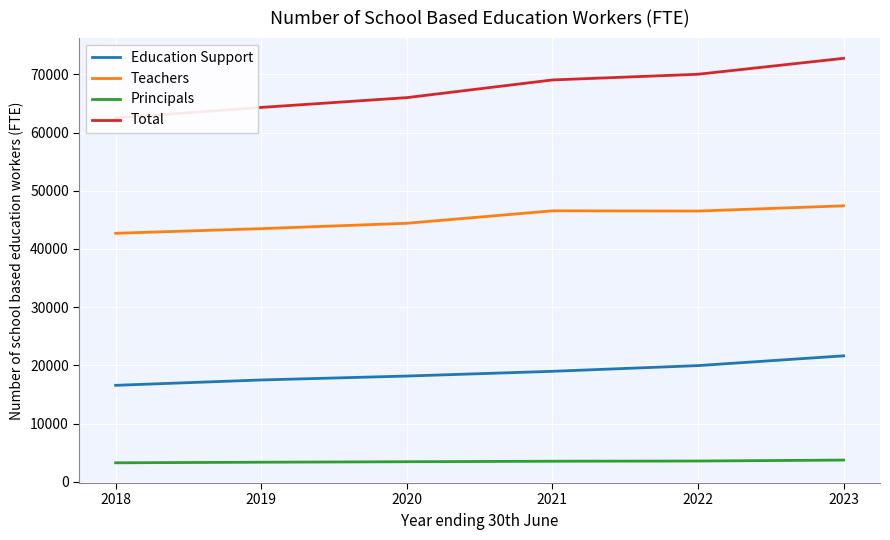

Where does the Education Support series first go above 18969?

2021